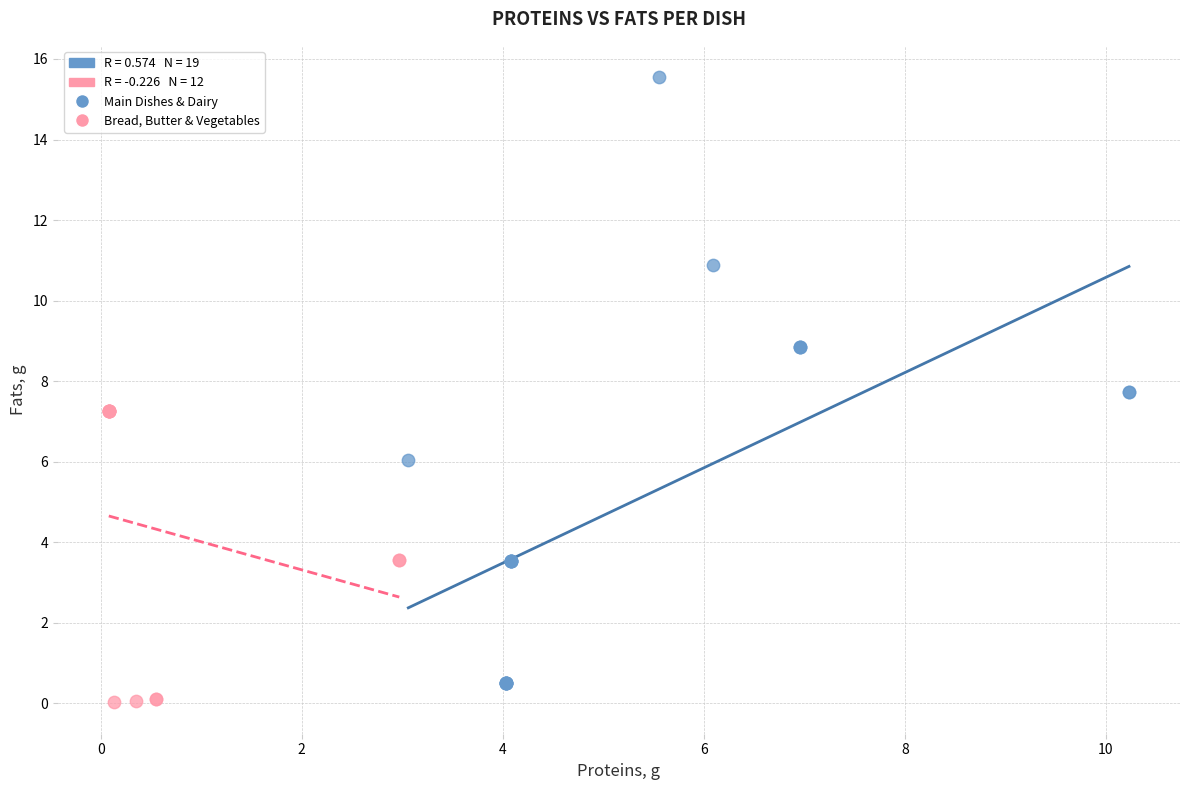

Which series reaches the maximum Y coordinate?

Main Dishes & Dairy